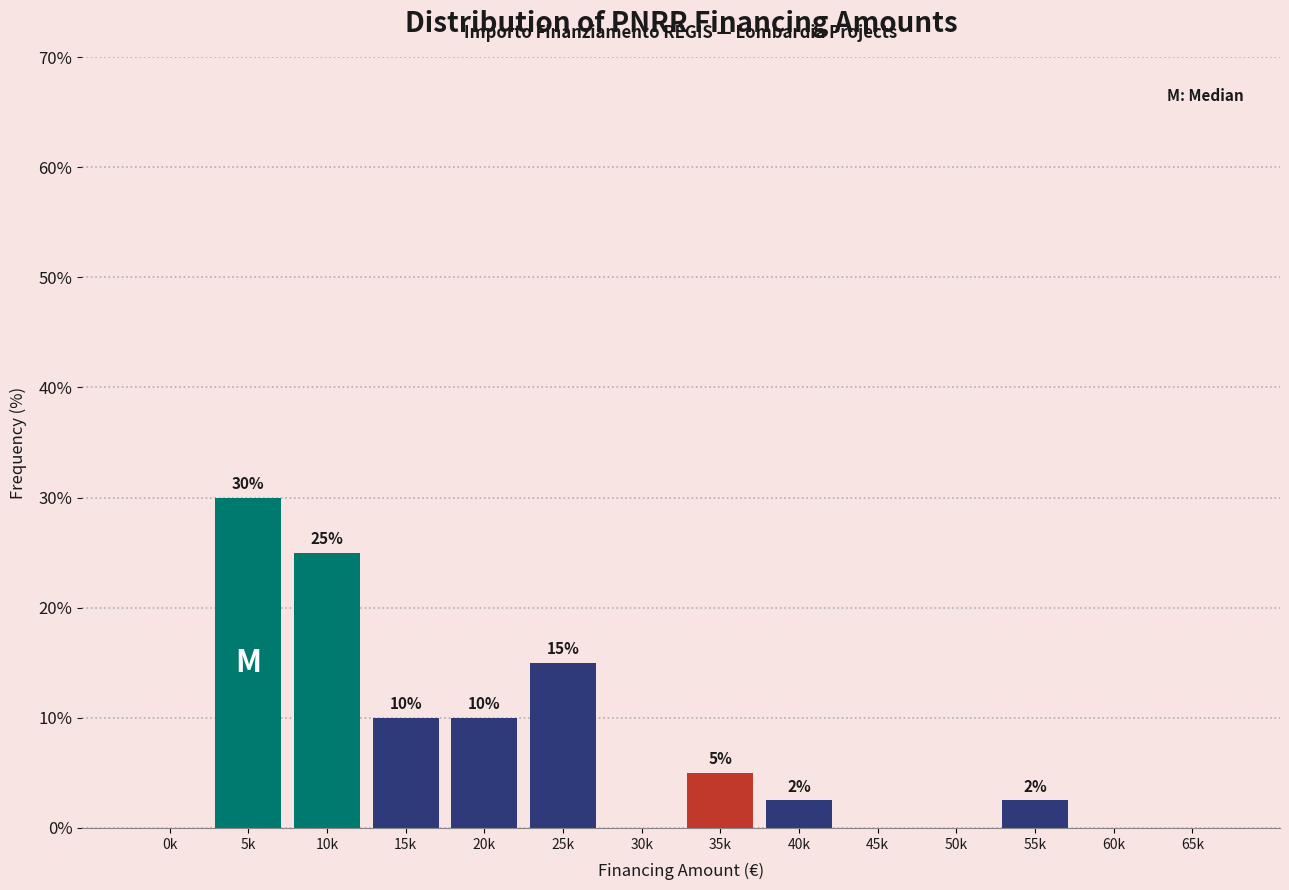

At which category does the chart reach its peak across all series?

5k